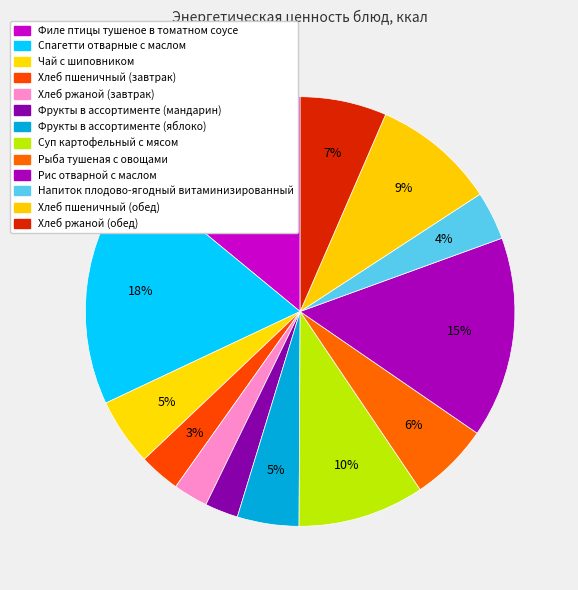

Rank the categories by value from highest to lowest.

Спагетти отварные с маслом, Рис отварной с маслом, Филе птицы тушеное в томатном соусе, Суп картофельный с мясом, Хлеб пшеничный (обед), Хлеб ржаной (обед), Рыба тушеная с овощами, Чай с шиповником, Фрукты в ассортименте (яблоко), Напиток плодово-ягодный витаминизированный, Хлеб пшеничный (завтрак), Хлеб ржаной (завтрак), Фрукты в ассортименте (мандарин)